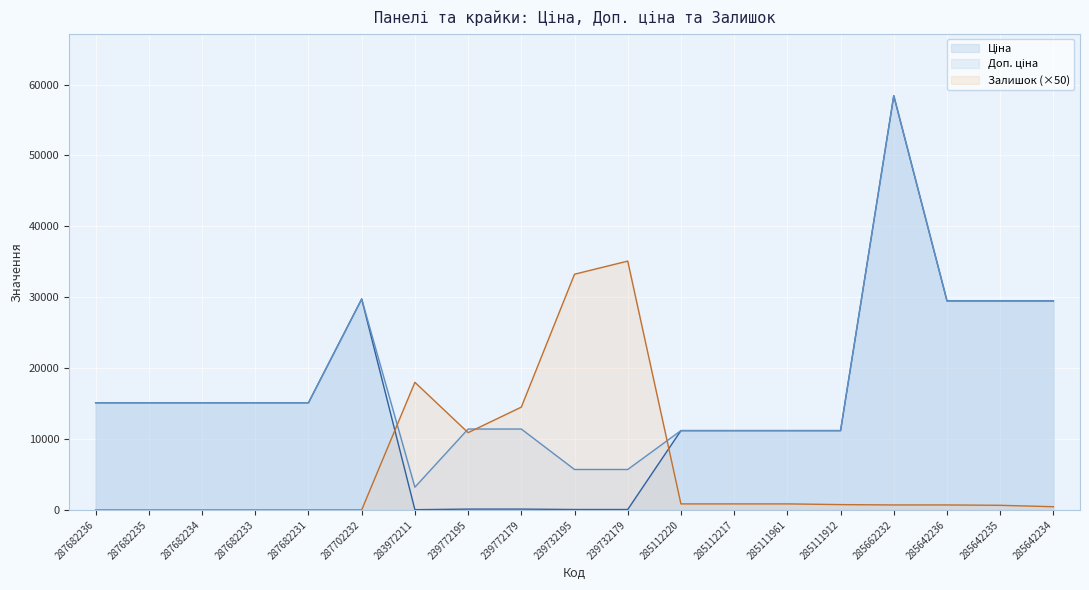

What is the value of the Доп. ціна point at the 16th from the left?

58426.5